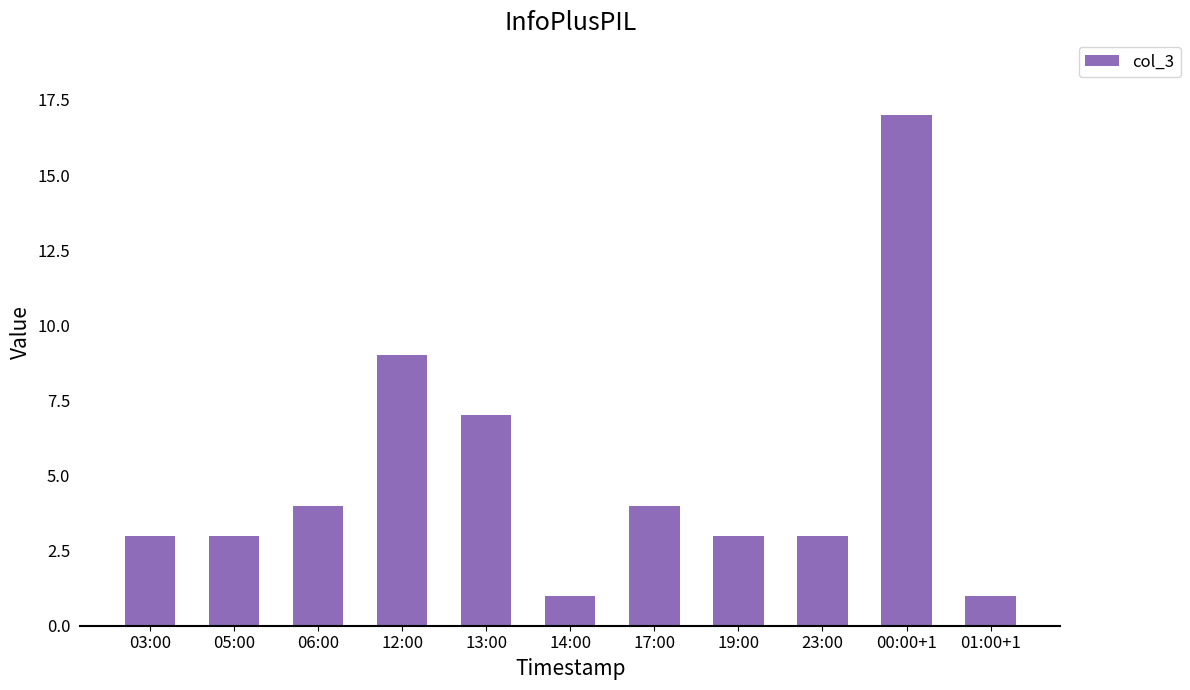

What is the sum of all values?

55